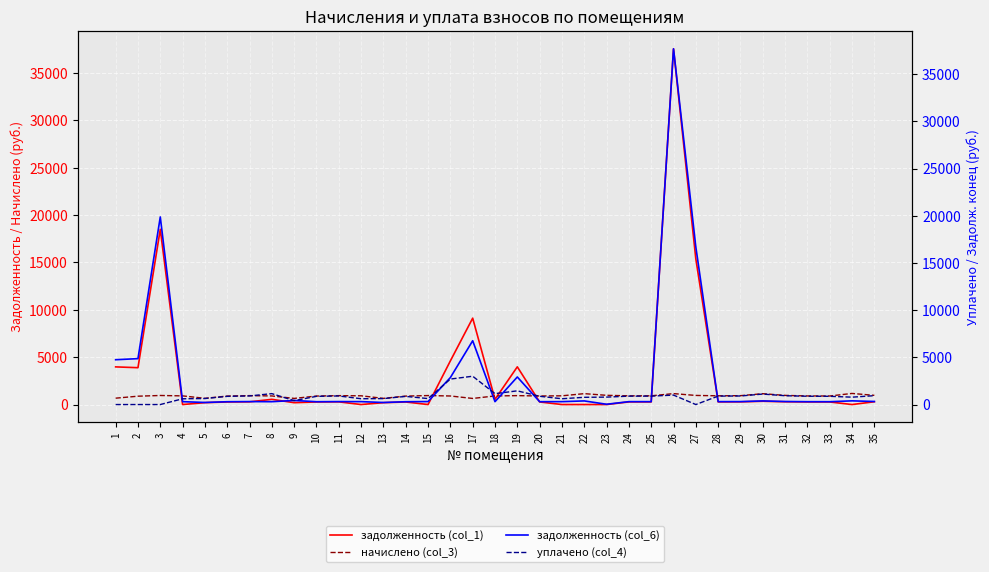

What is the difference between the maximum and minimum values in the начислено (col_3) series?

528.5